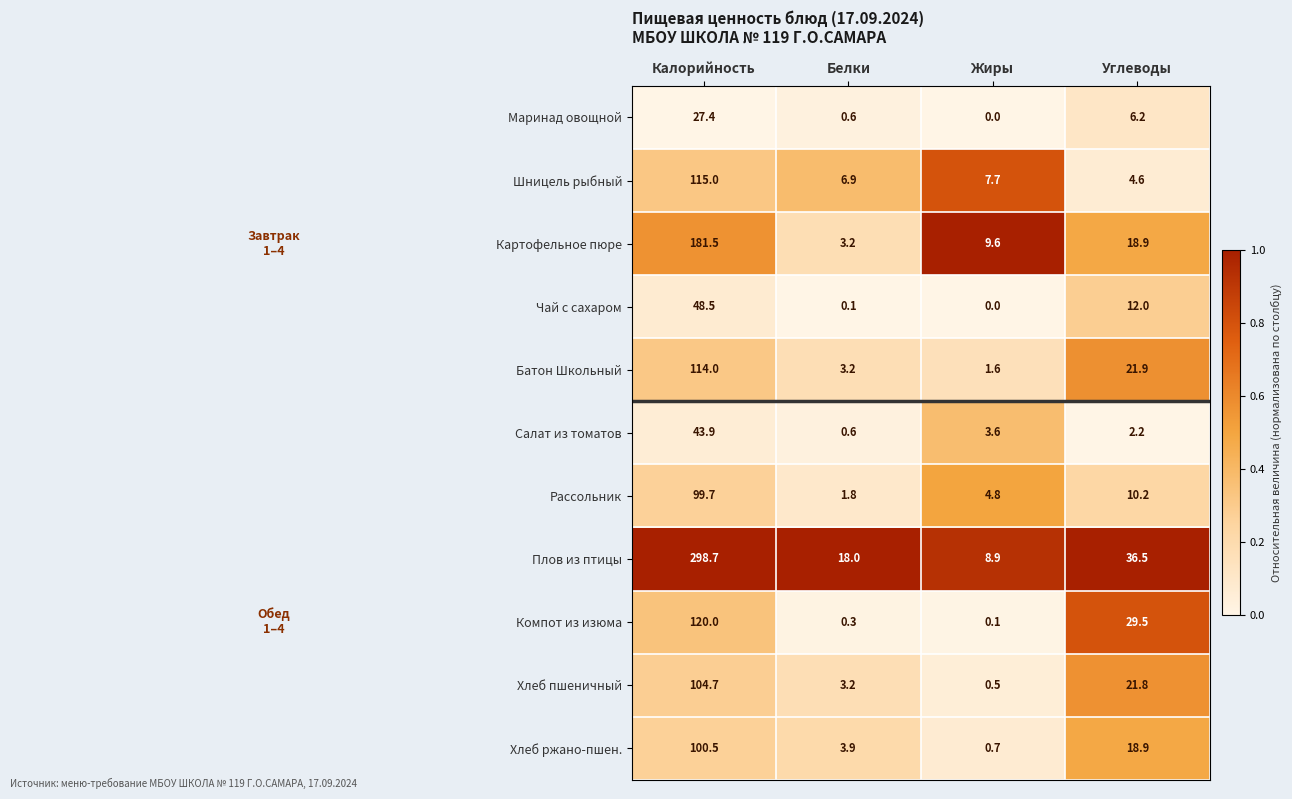

What is the difference between the maximum and minimum values in the Чай с сахаром series?

48.5